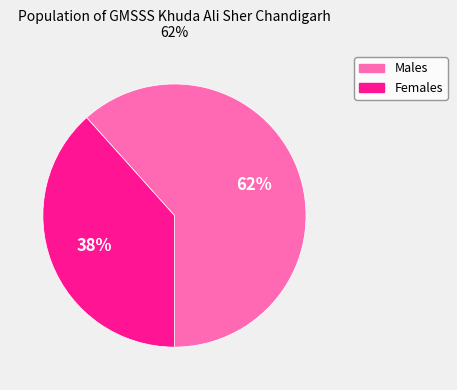

How many segments does this pie chart have?

2